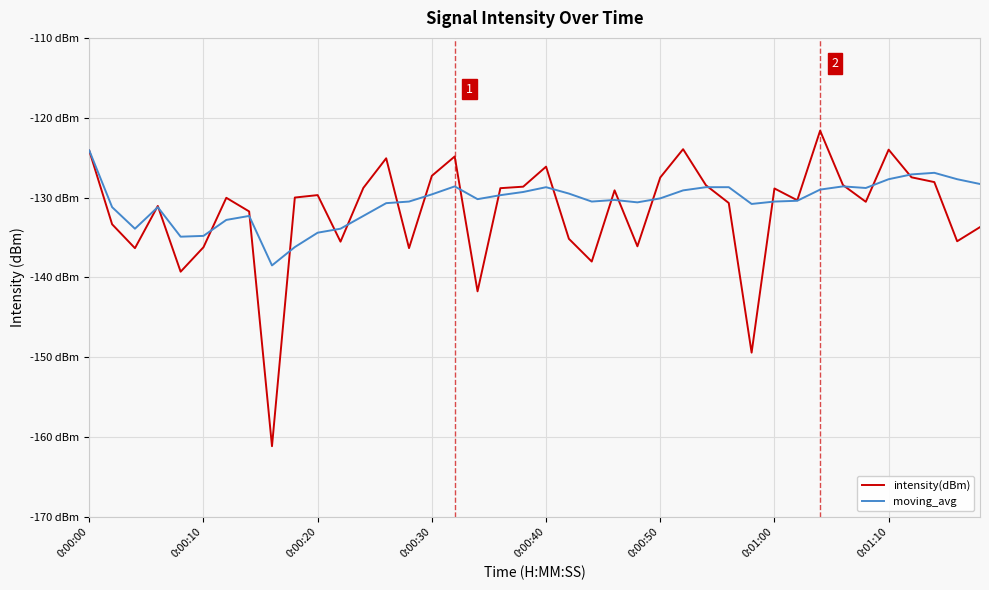

Is this an area chart (filled region under the line)?

No